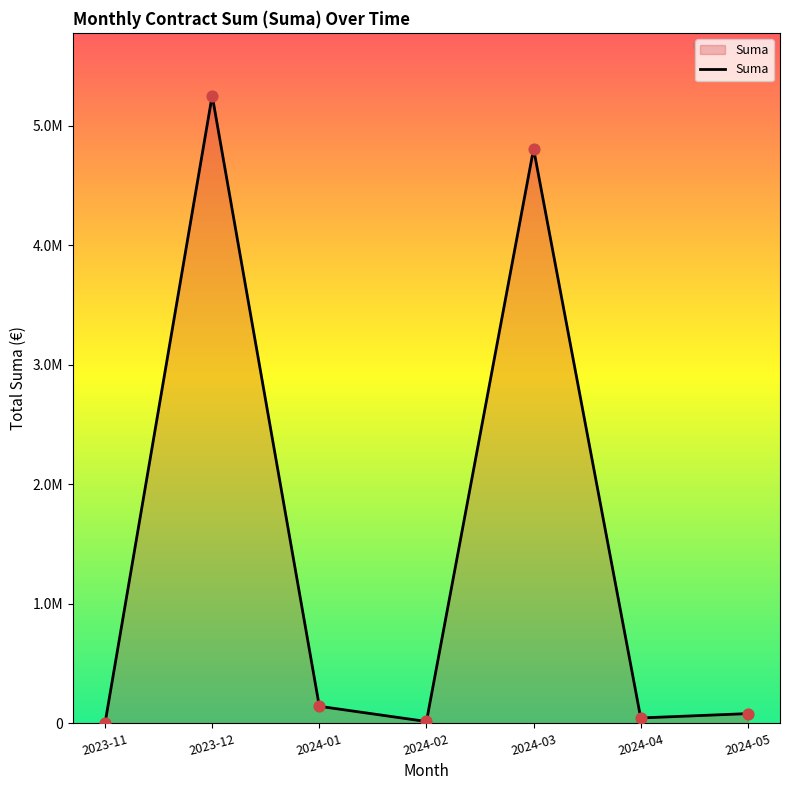

Which has a higher value, 2023-11 or 2023-12?

2023-12